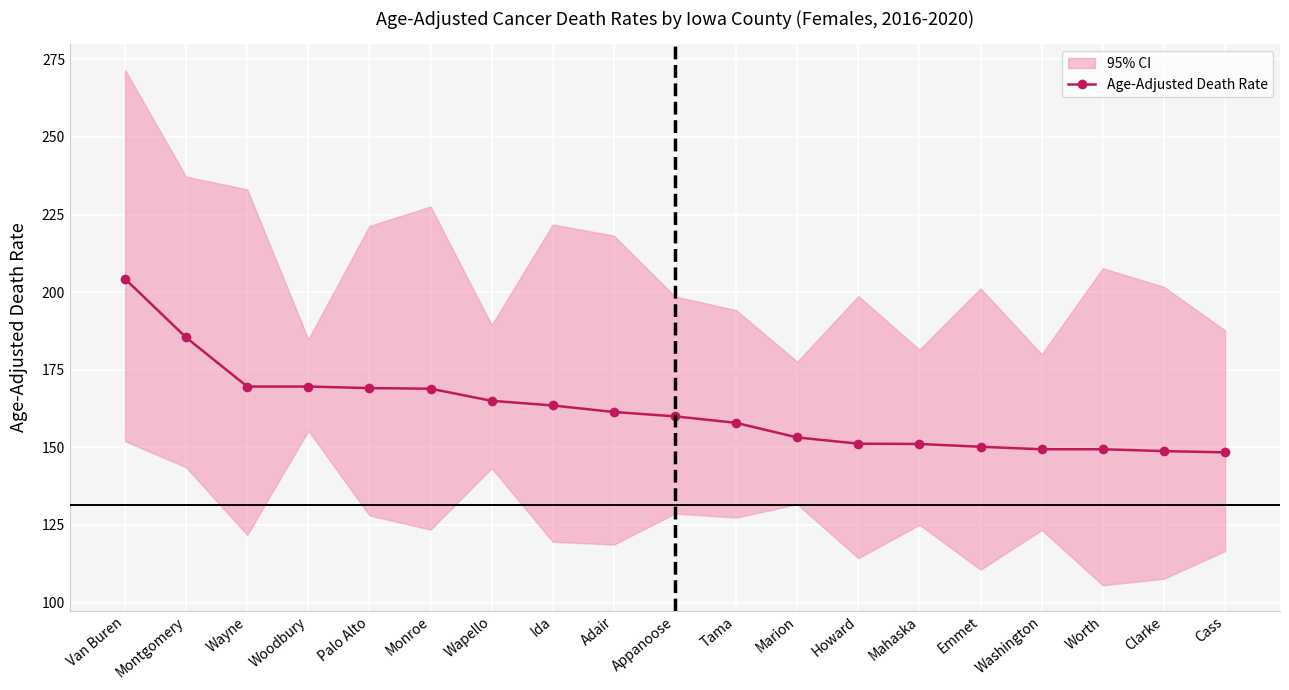

The chart shows a value of 163.5 at Ida. True or false?

True